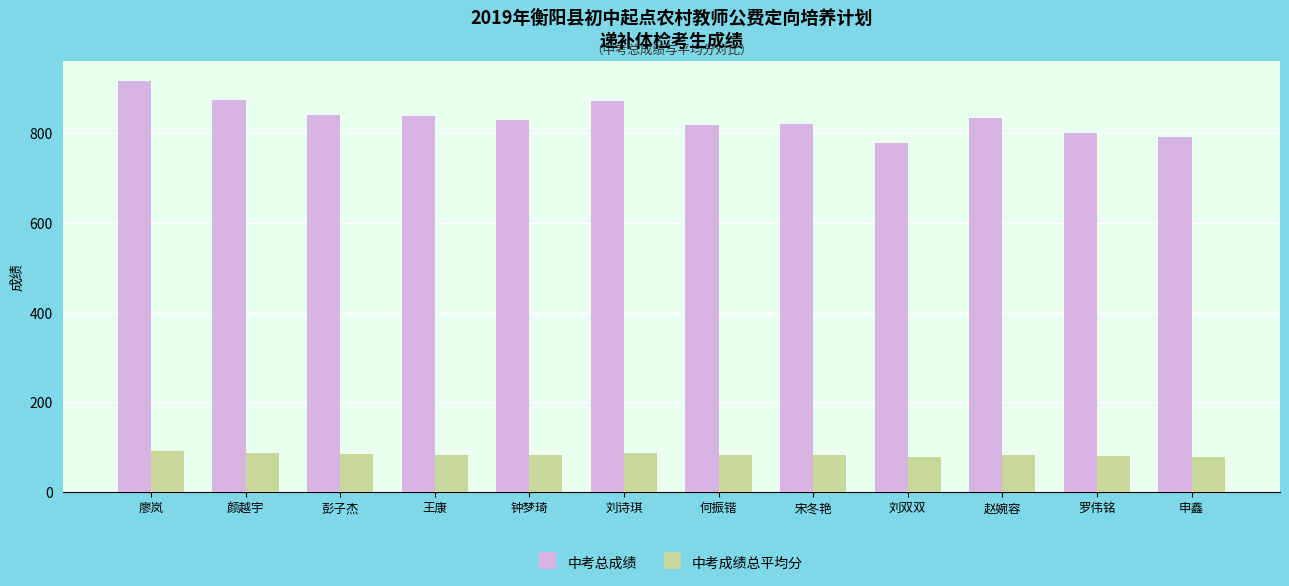

Where does the 中考成绩总平均分 series first go above 83?

廖岚